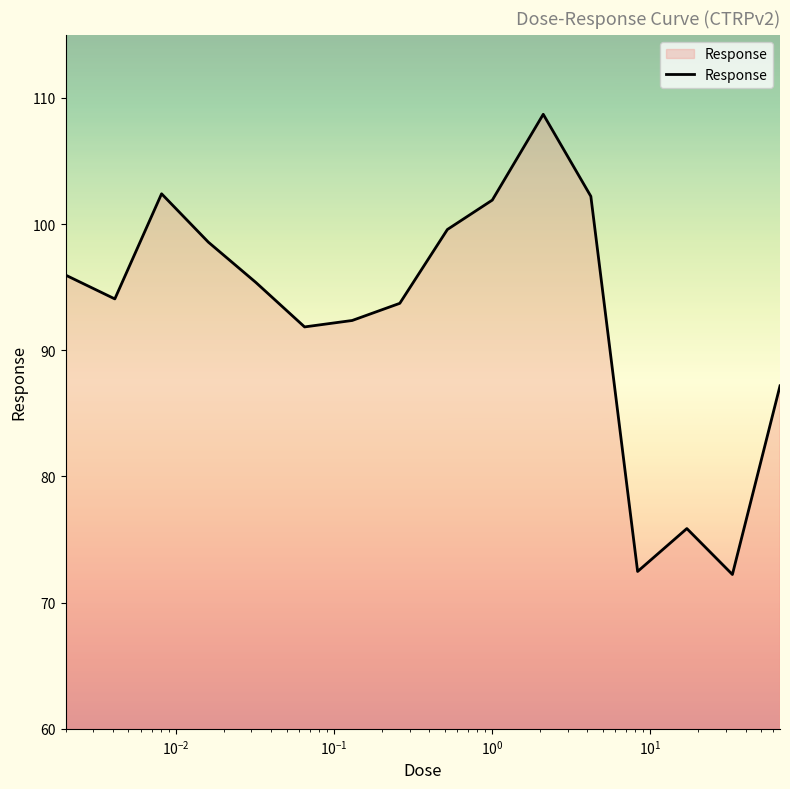

What is the minimum value shown in the chart?

72.2